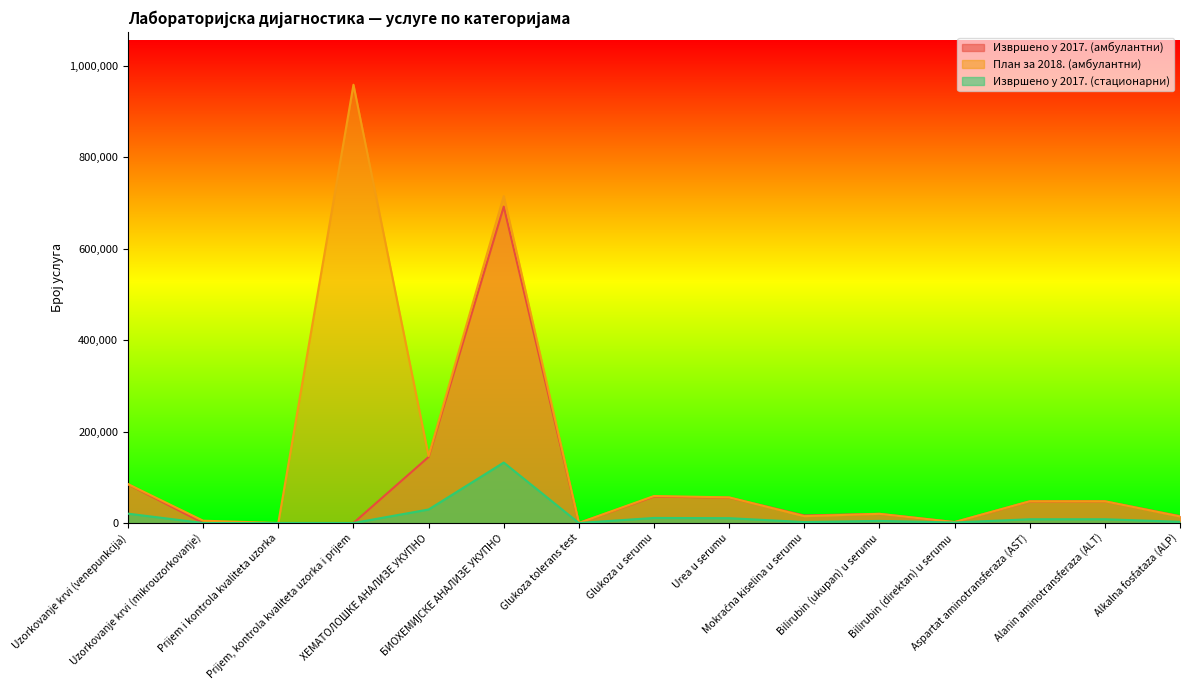

Which category has the highest value in the Извршено у 2017. (амбулантни) series?

БИОХЕМИЈСКЕ АНАЛИЗЕ УКУПНО